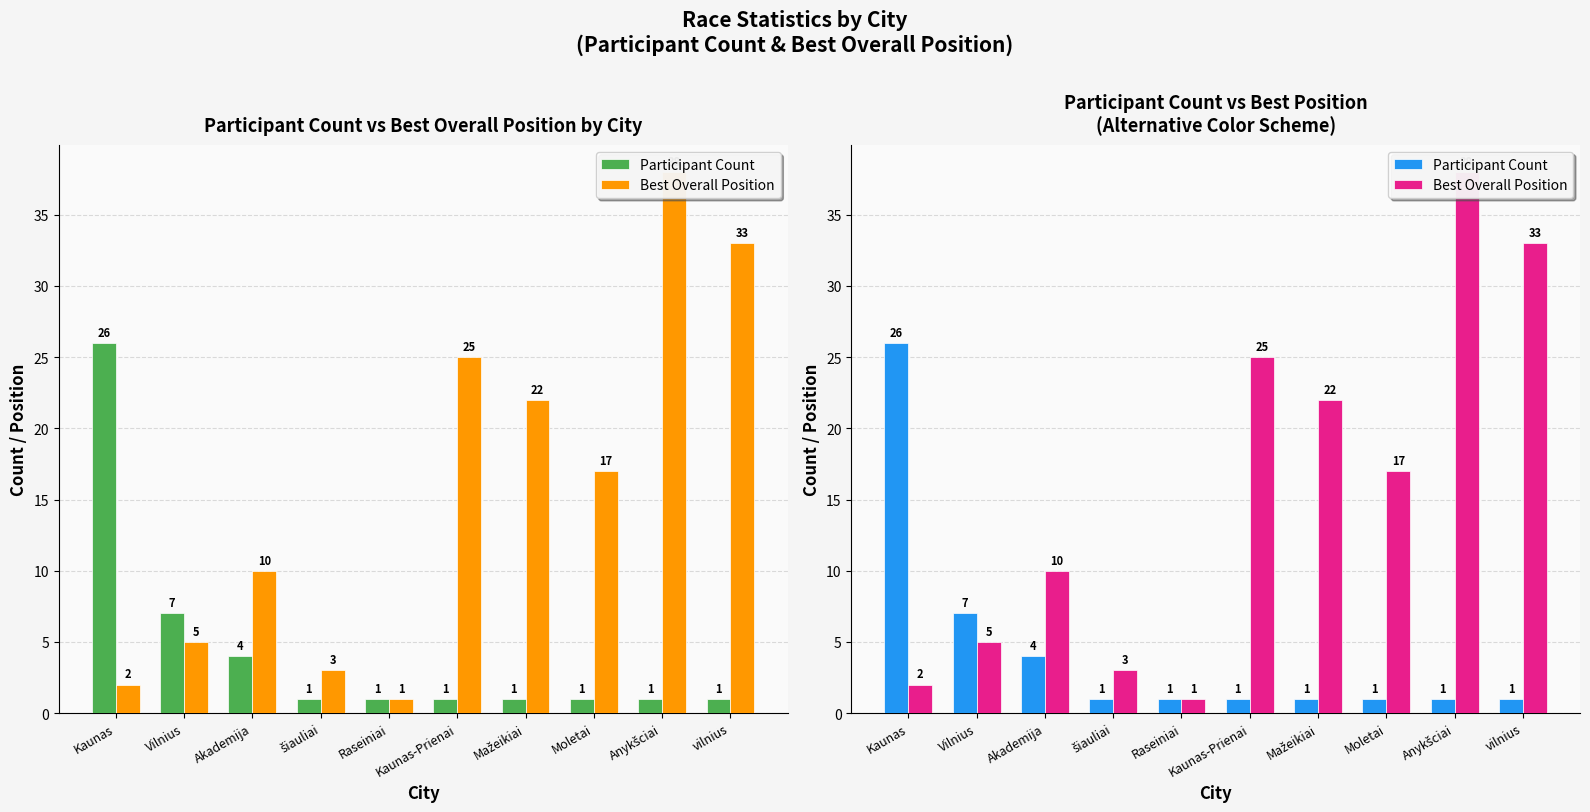

What are all the series names shown in the legend?

Participant Count, Best Overall Position